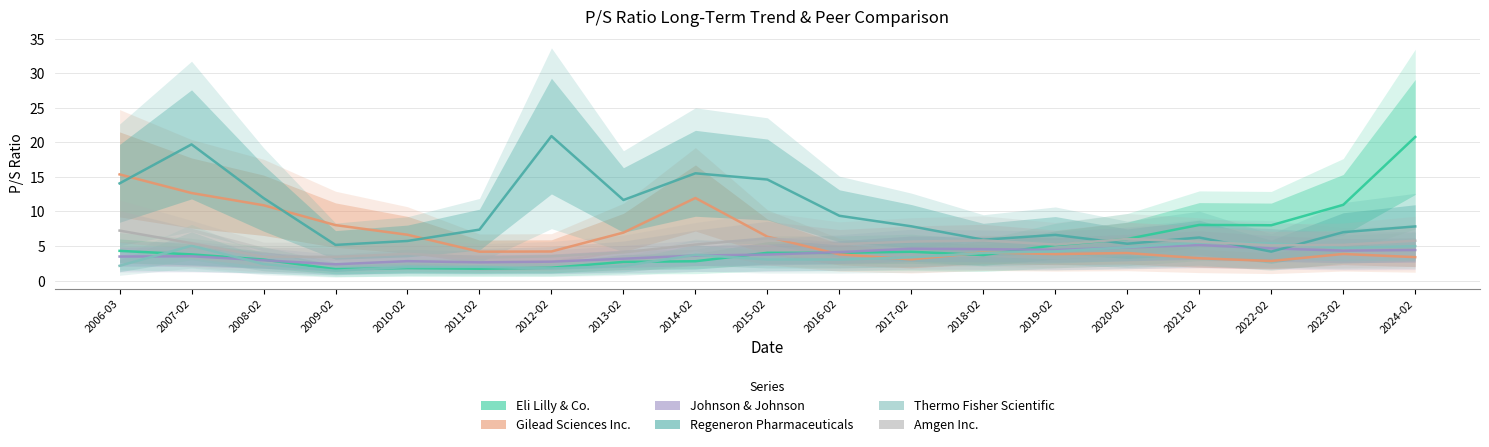

What is the approximate value of Johnson & Johnson at 2018-02?

4.6